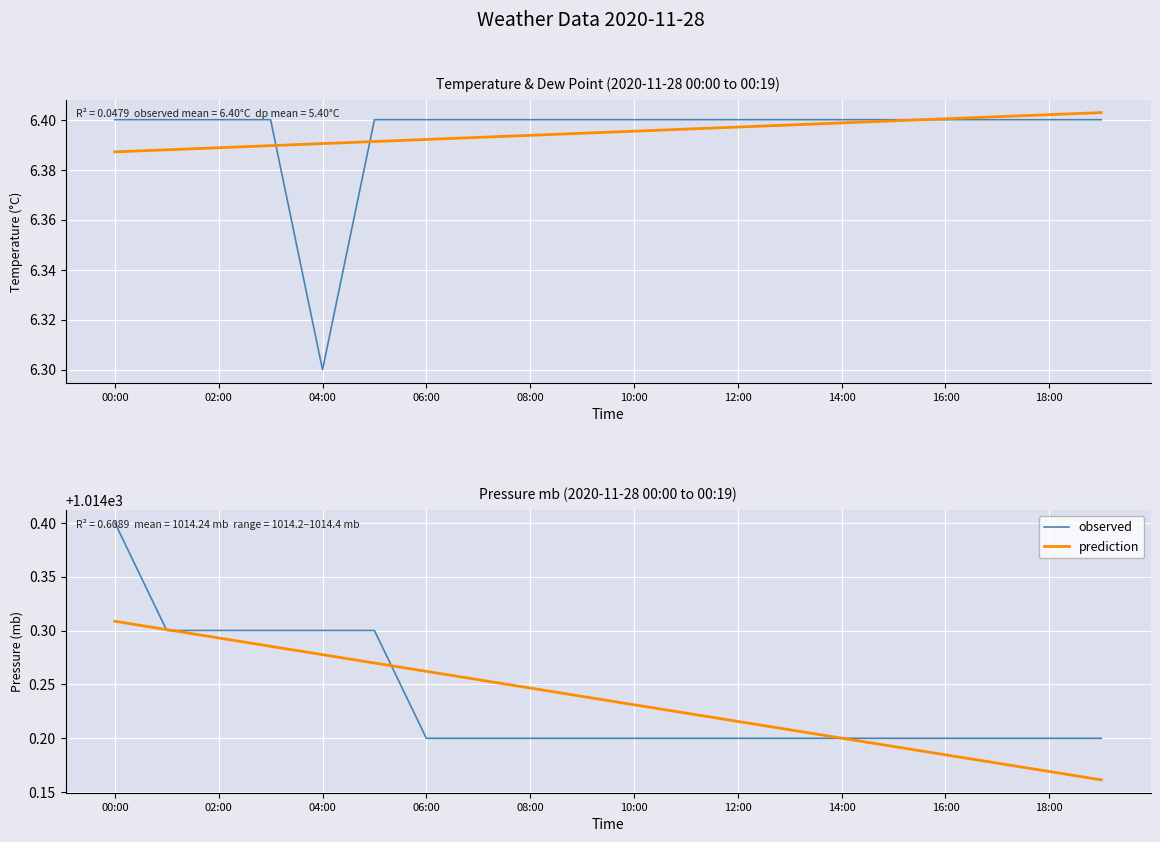

What is the maximum value for observed?

1014.4